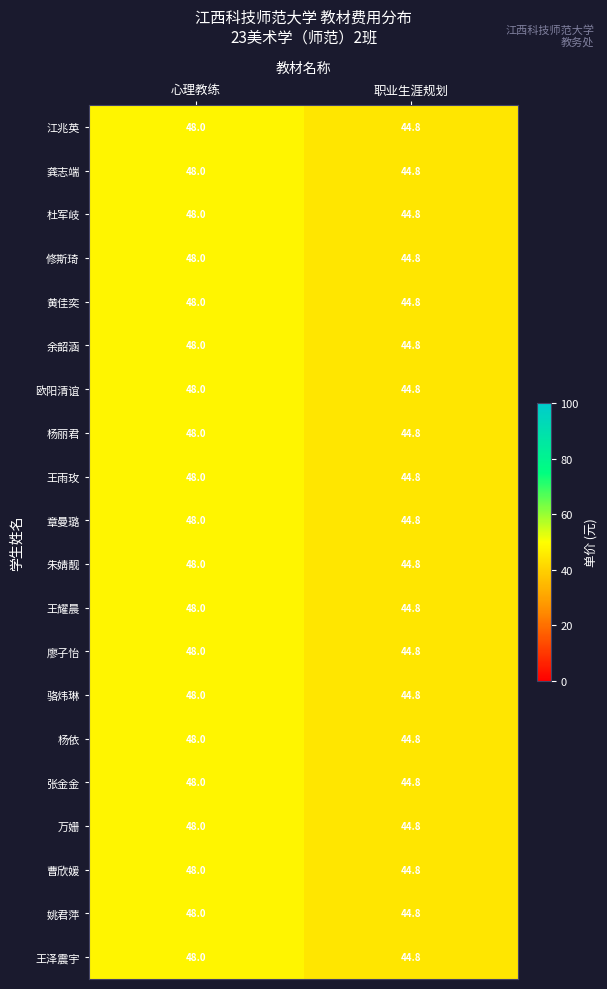

Is it true that 章曼璐 equals 48.0 at 心理教练?

True